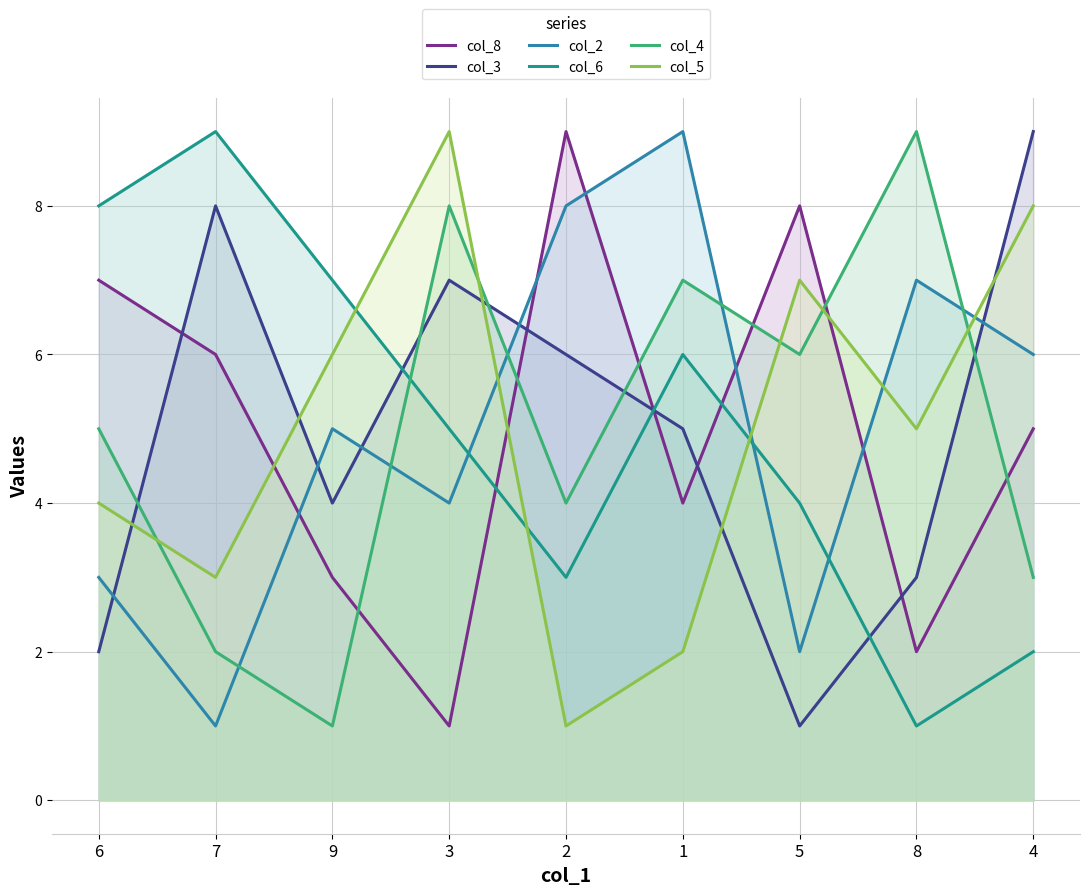

What is the value of the col_5 point at the 2nd from the left?

3